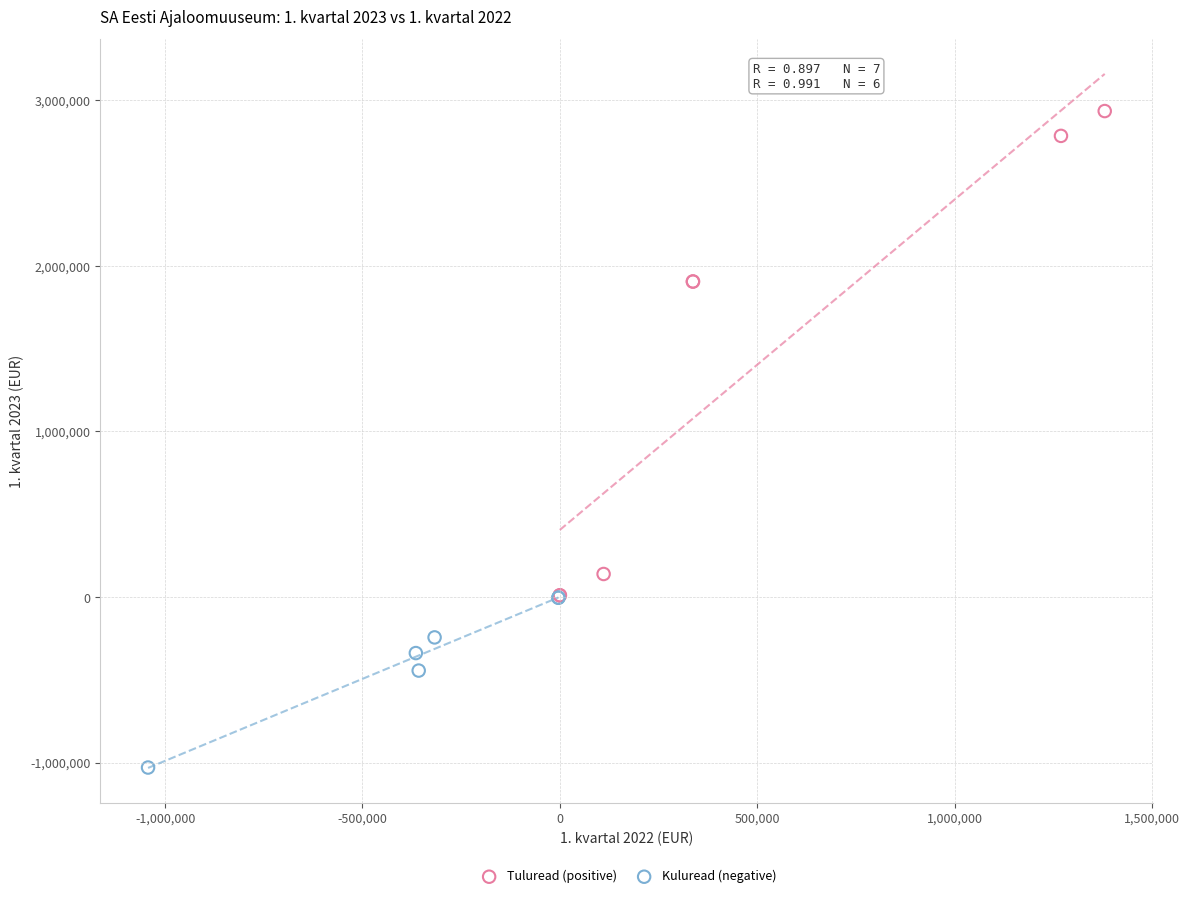

Which series has the widest spread of Y values?

Tuluread (positive)